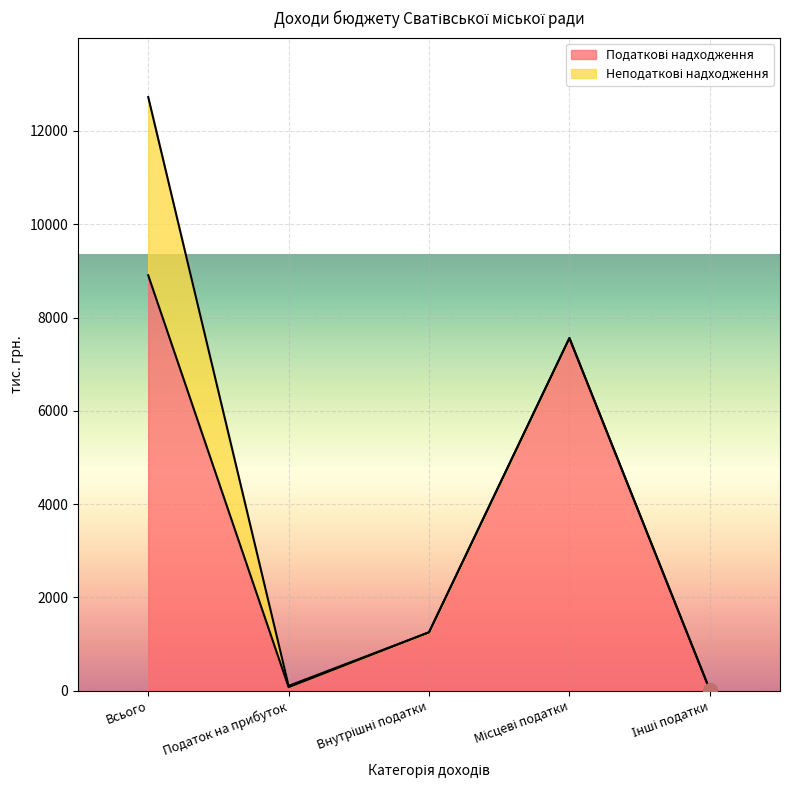

How many lines are shown in the chart?

2